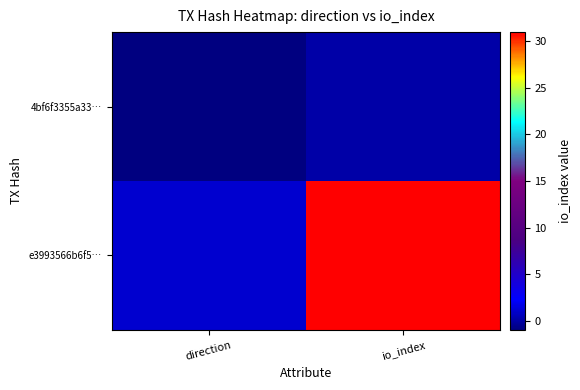

Reading left to right, list all the values displayed in this chart.

4bf6f3355a33…: direction=-1	io_index=0
e3993566b6f5…: direction=1	io_index=31